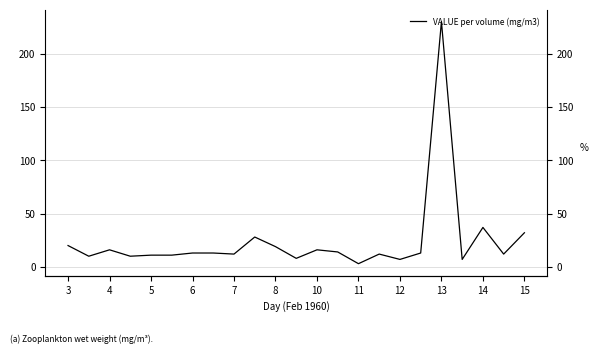

At which label does the data first exceed 13?

3